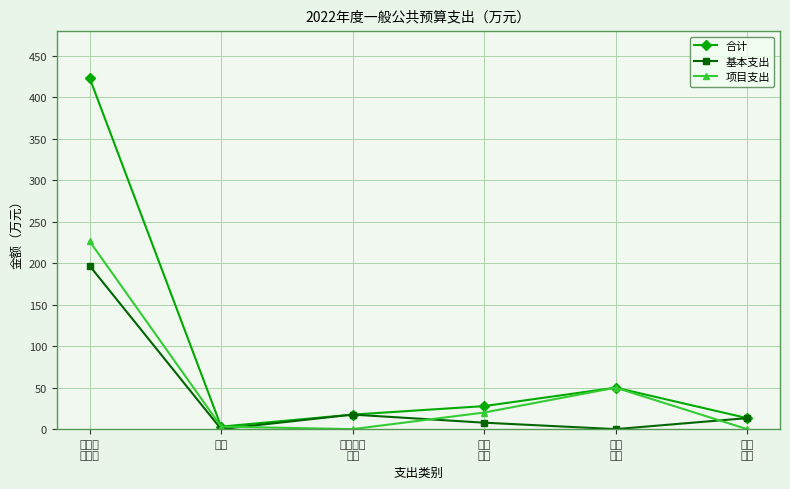

How many data points does each series have?

6